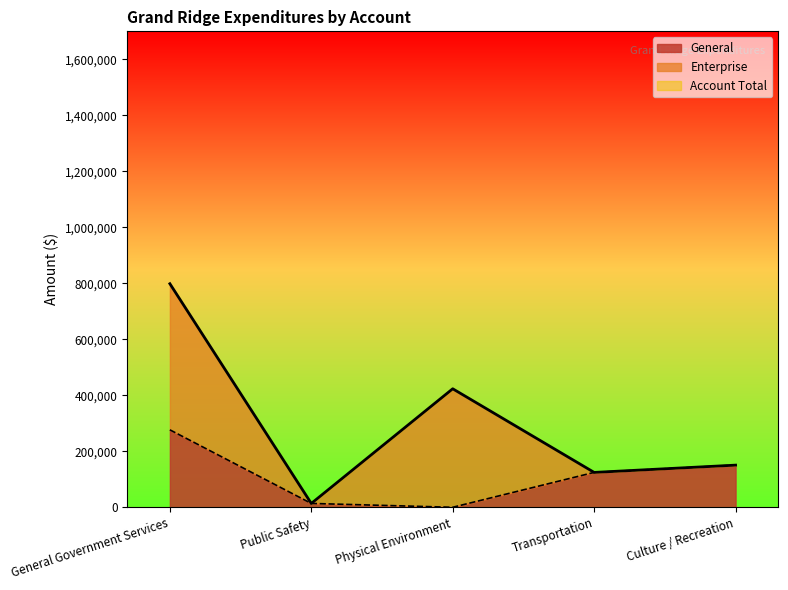

Read the General value at Culture / Recreation.

150536